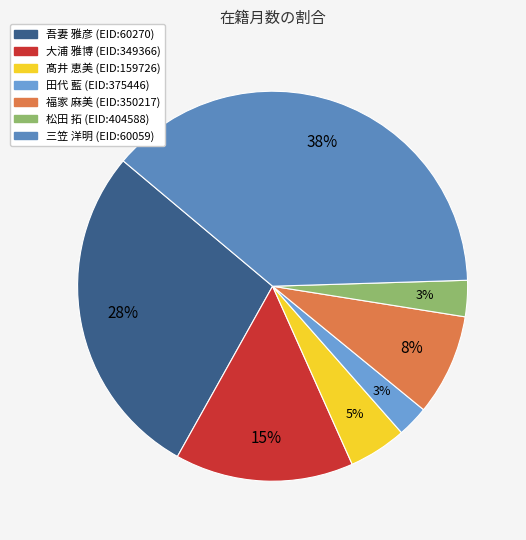

Is there a majority slice in this chart?

No